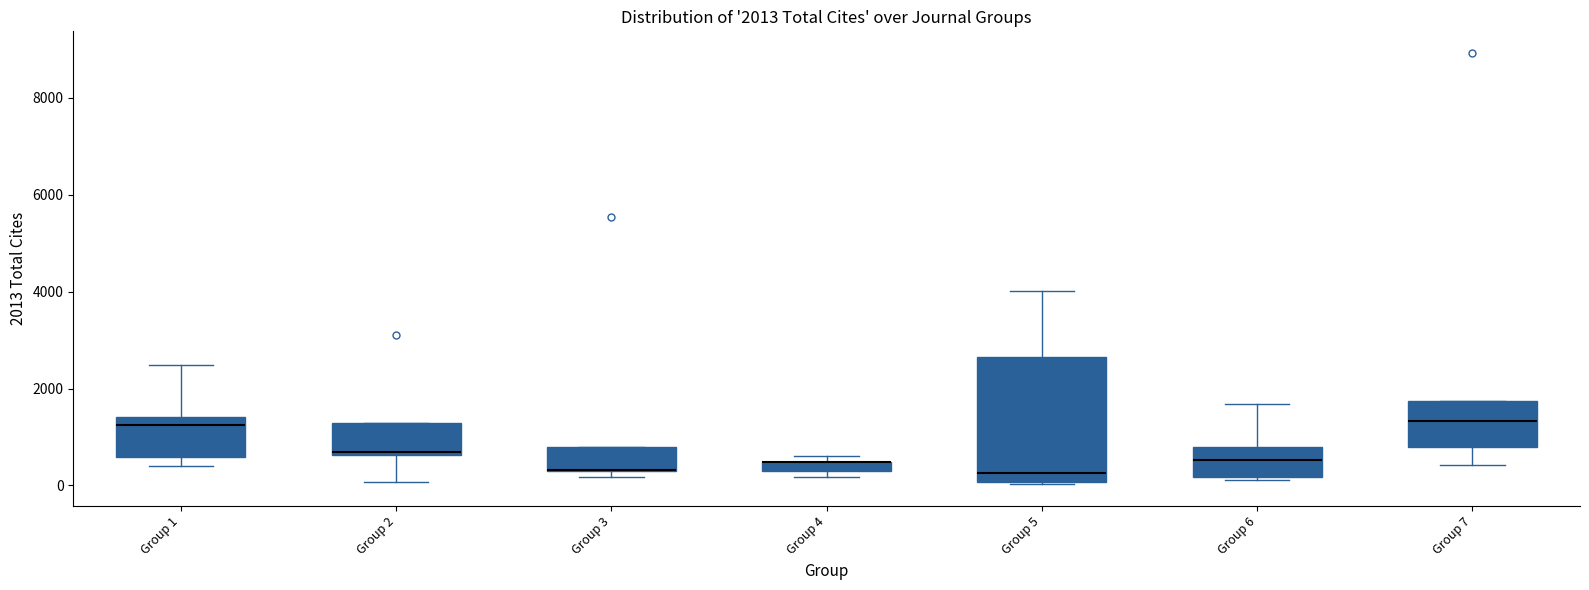

Which box is the tallest, from its lower edge to its upper edge?

Group 5